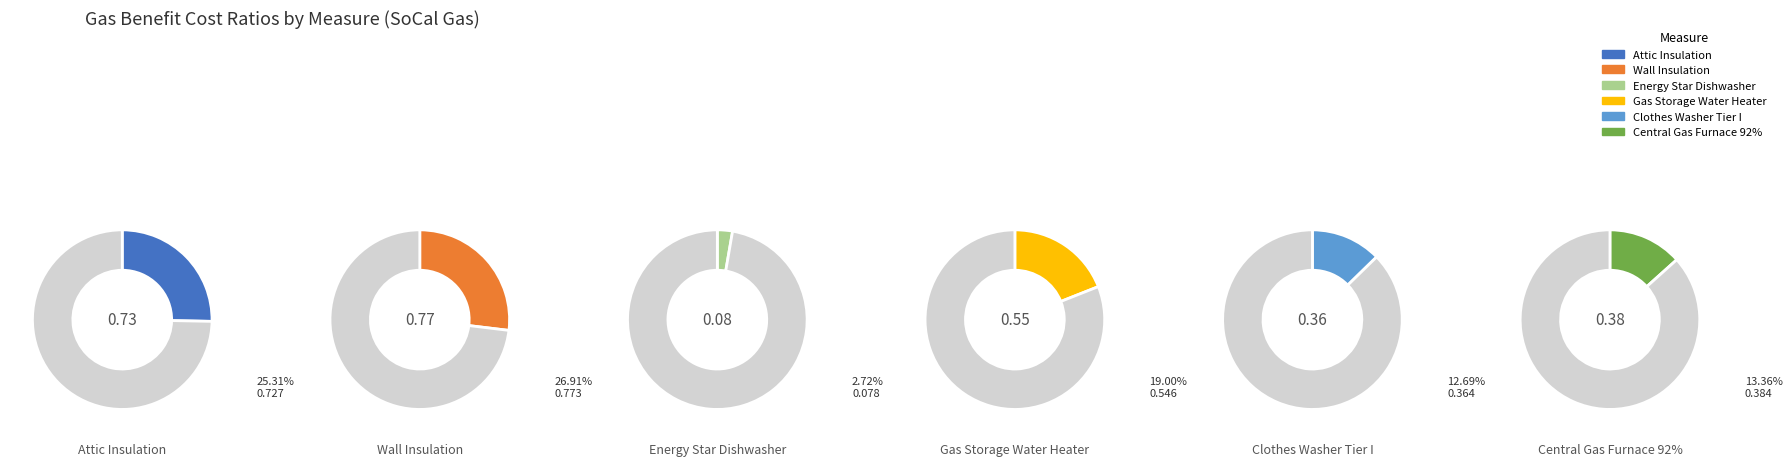

How many slices are in this pie chart?

6